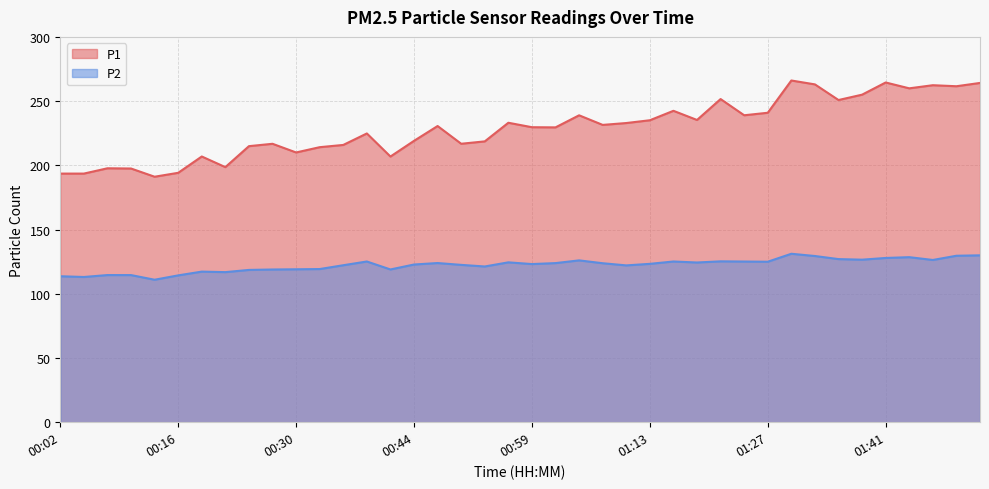

What is the difference between the maximum and second lowest values in the P1 series?

72.5